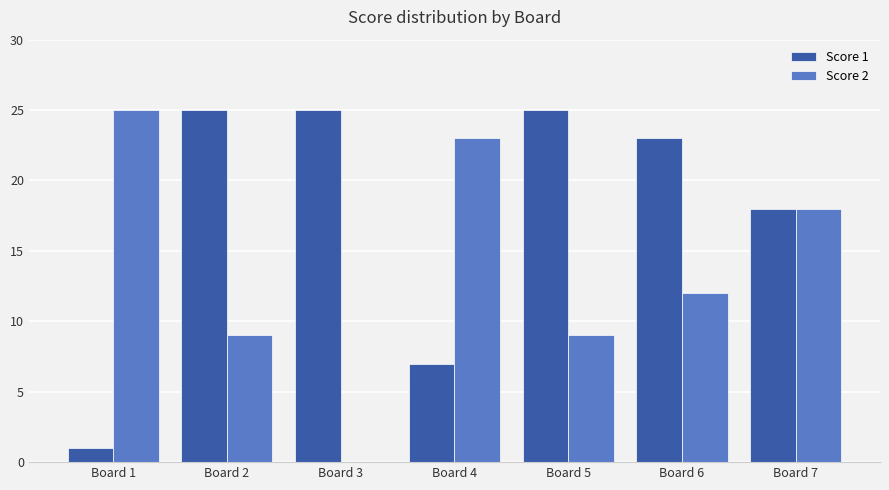

What are all the series names shown in the legend?

Score 1, Score 2